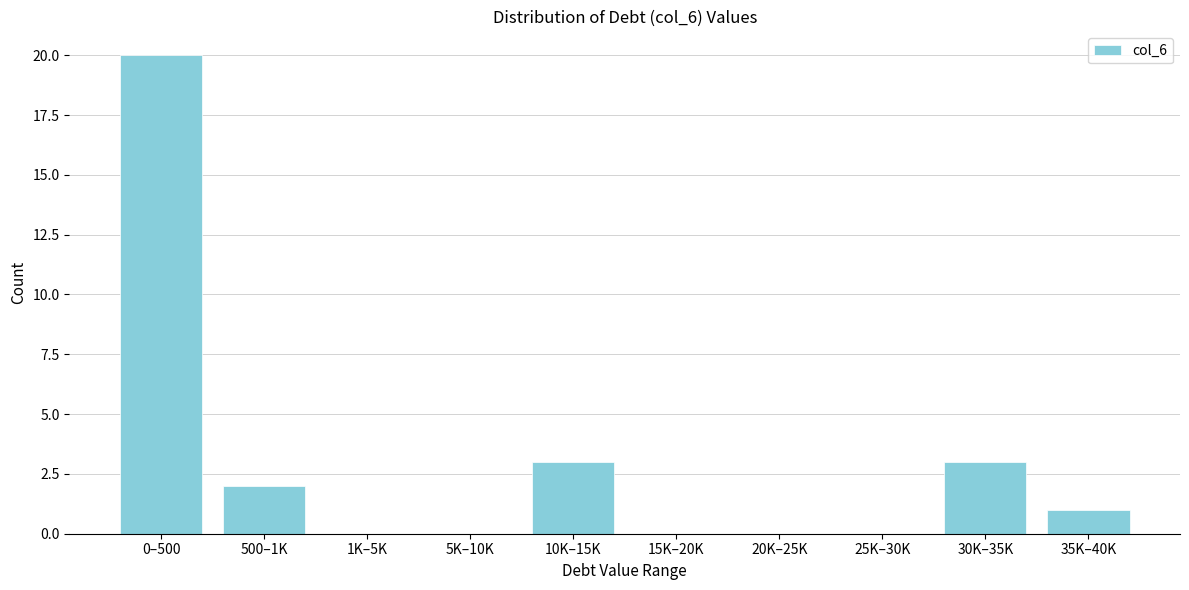

Reading left to right, list all the values displayed in this chart.

0–500=20	500–1K=2	1K–5K=0	5K–10K=0	10K–15K=3	15K–20K=0	20K–25K=0	25K–30K=0	30K–35K=3	35K–40K=1